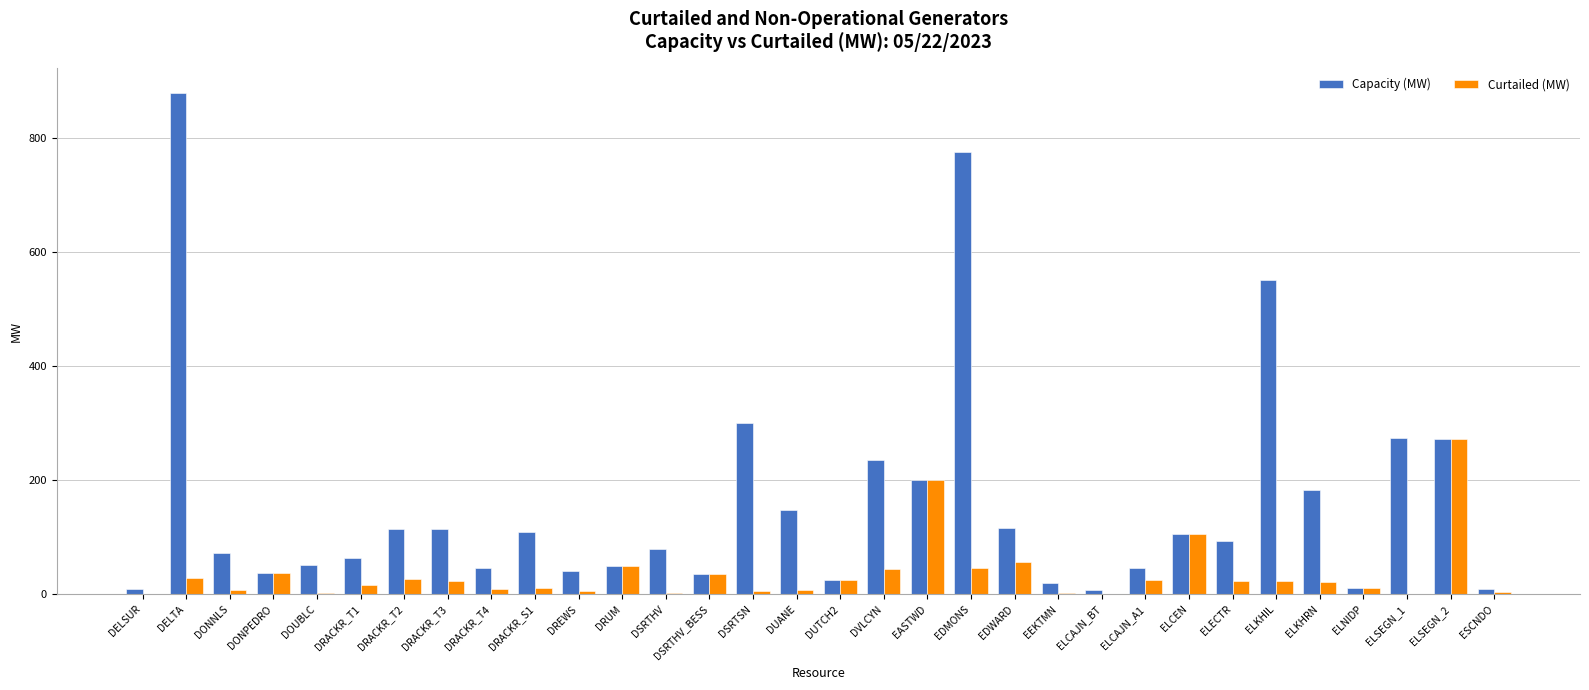

At which category is the sum across all series the highest?

DELTA